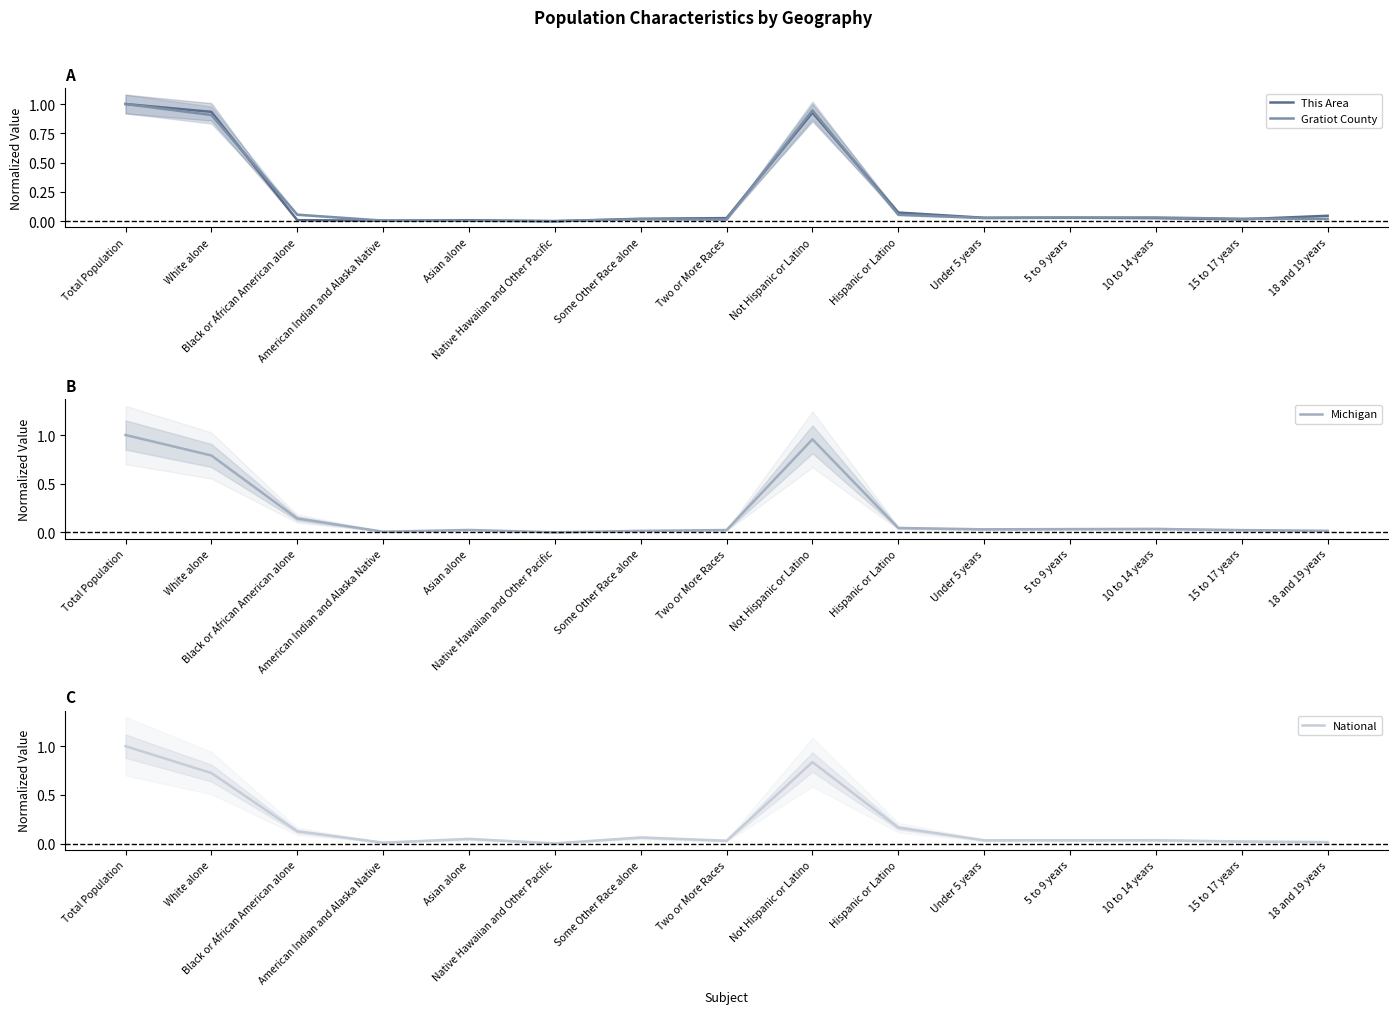

How many interior local peaks does the Michigan series have?

3